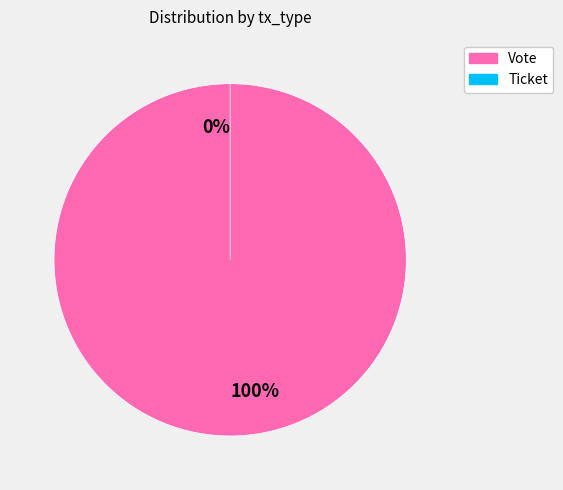

What is the change in value from Vote to Ticket?

-1